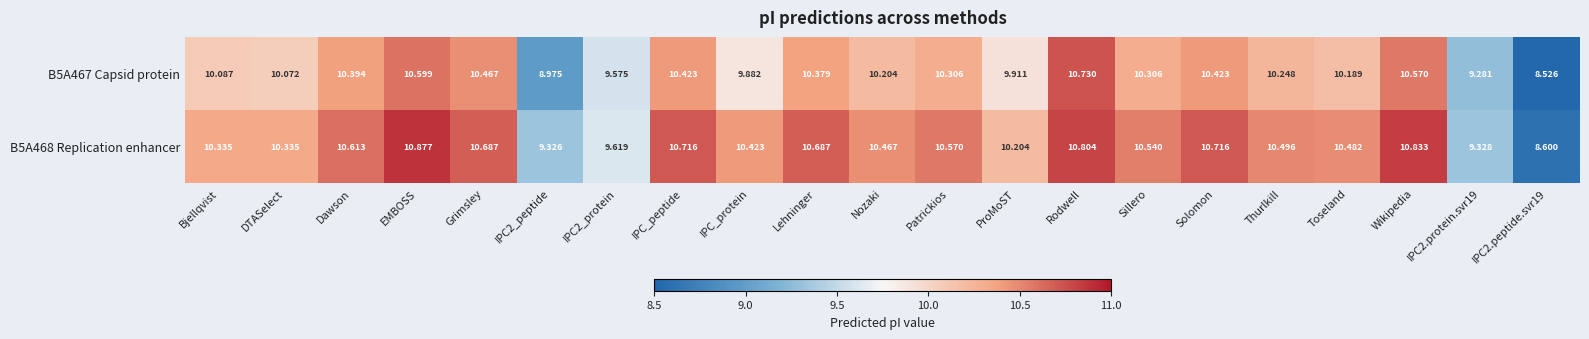

Which label corresponds to the largest value in the chart?

EMBOSS